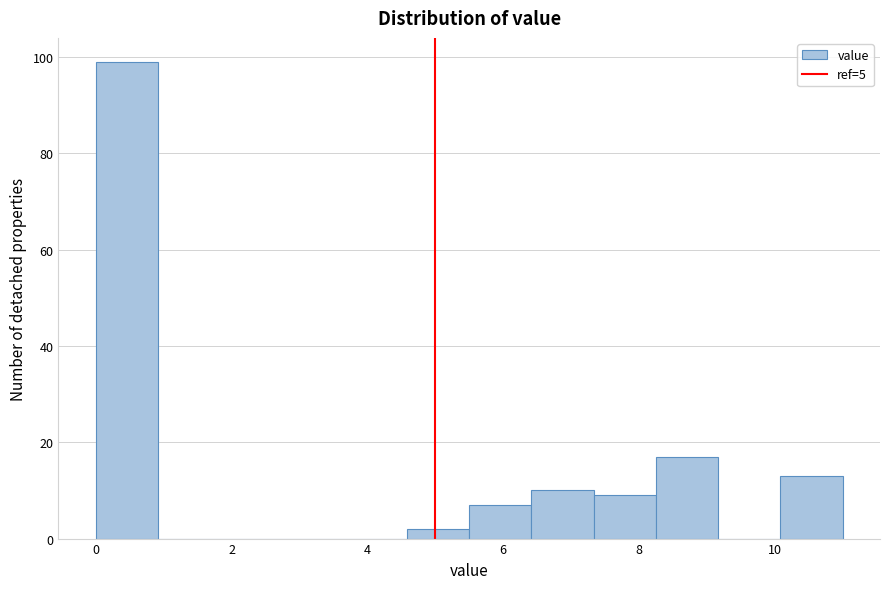

What is the height of the bar covering 6.4 to 7.4 on the x-axis? Neither the bar edges nor the heights are printed on the chart, so give them approximately, as read against the axes.

10